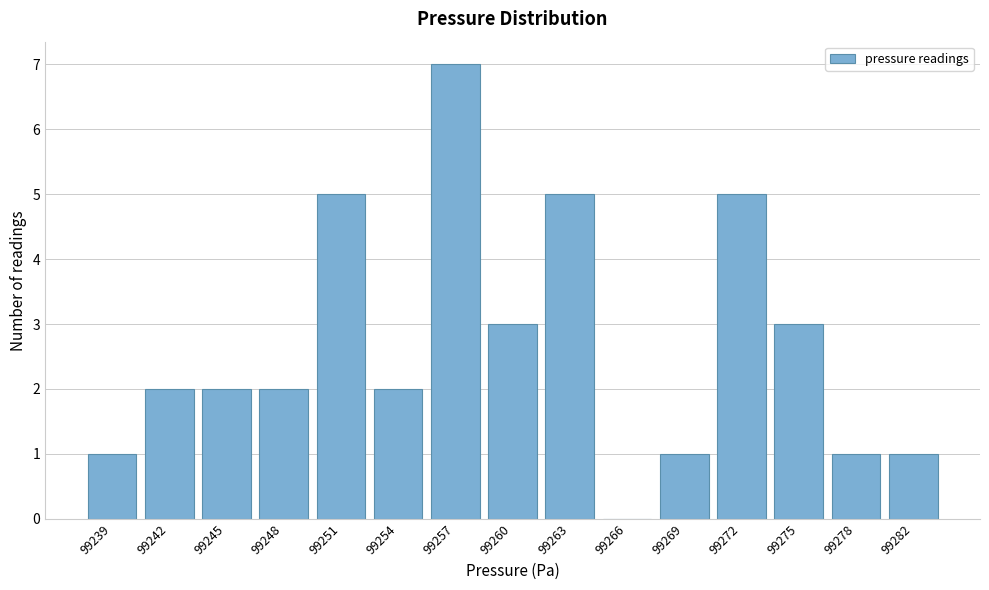

Reading left to right, transcribe all the data shown in this chart.

99239=1	99242=2	99245=2	99248=2	99251=5	99254=2	99257=7	99260=3	99263=5	99266=0	99269=1	99272=5	99275=3	99278=1	99282=1